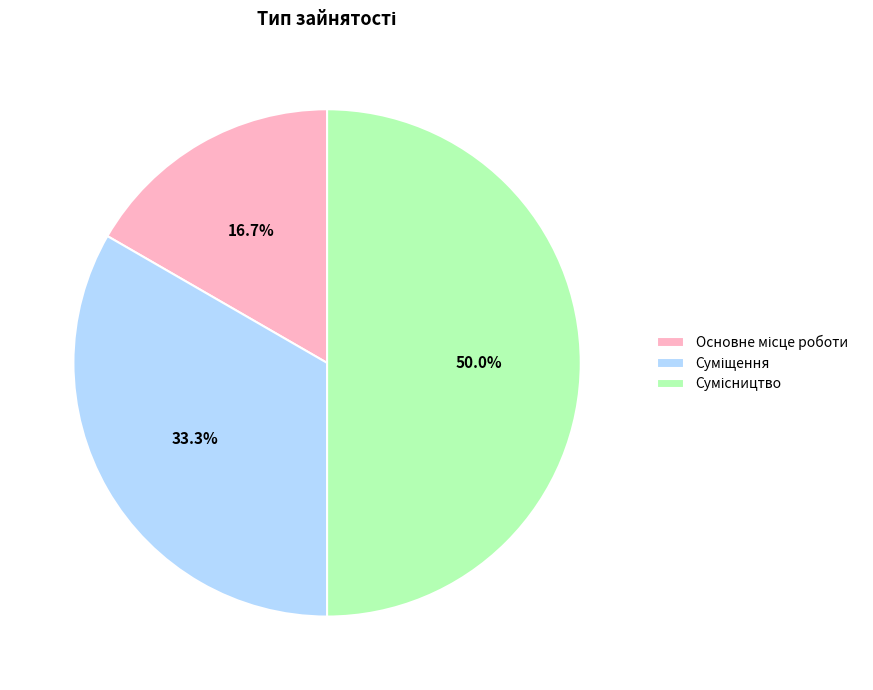

Which category has the biggest portion of the pie?

Сумісництво